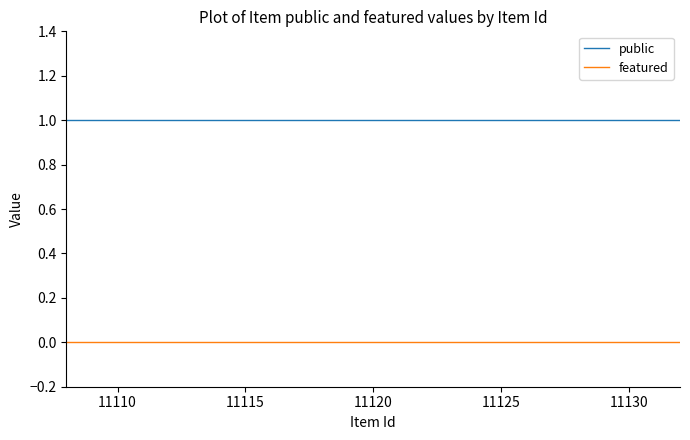

What is the spread (max minus min) of values at 11125?

1